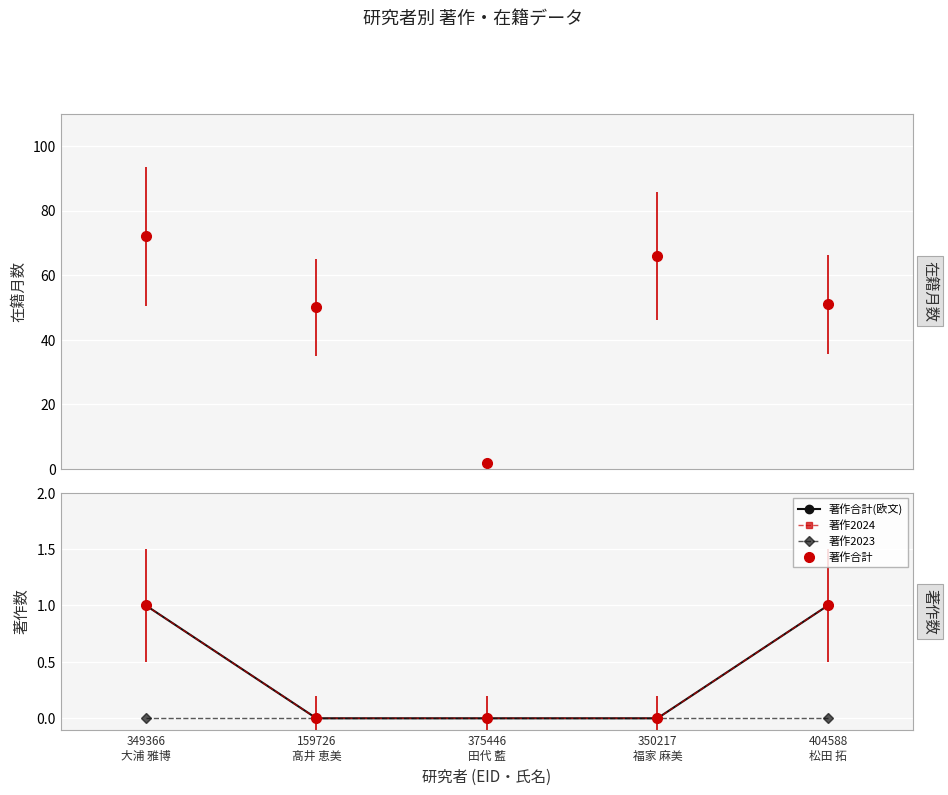

List the labels in order of 著作合計(欧文) value, smallest first.

159726
髙井 恵美, 375446
田代 藍, 350217
福家 麻美, 349366
大浦 雅博, 404588
松田 拓